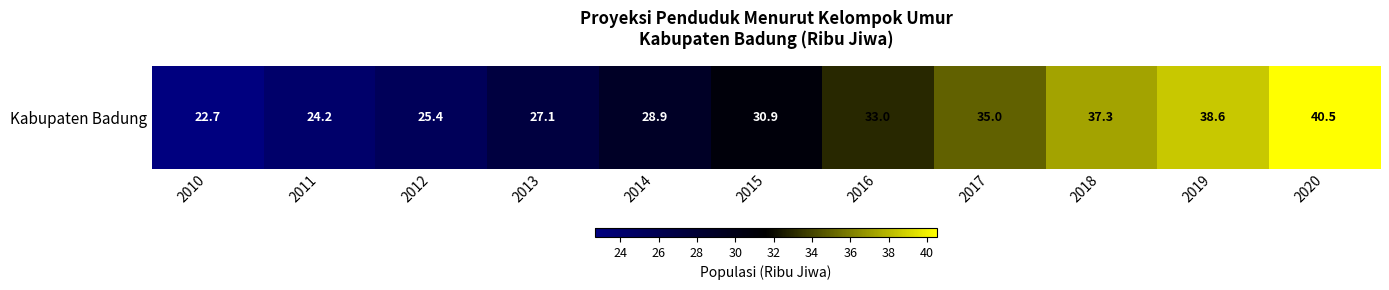

What is the maximum value shown in the chart?

40.5